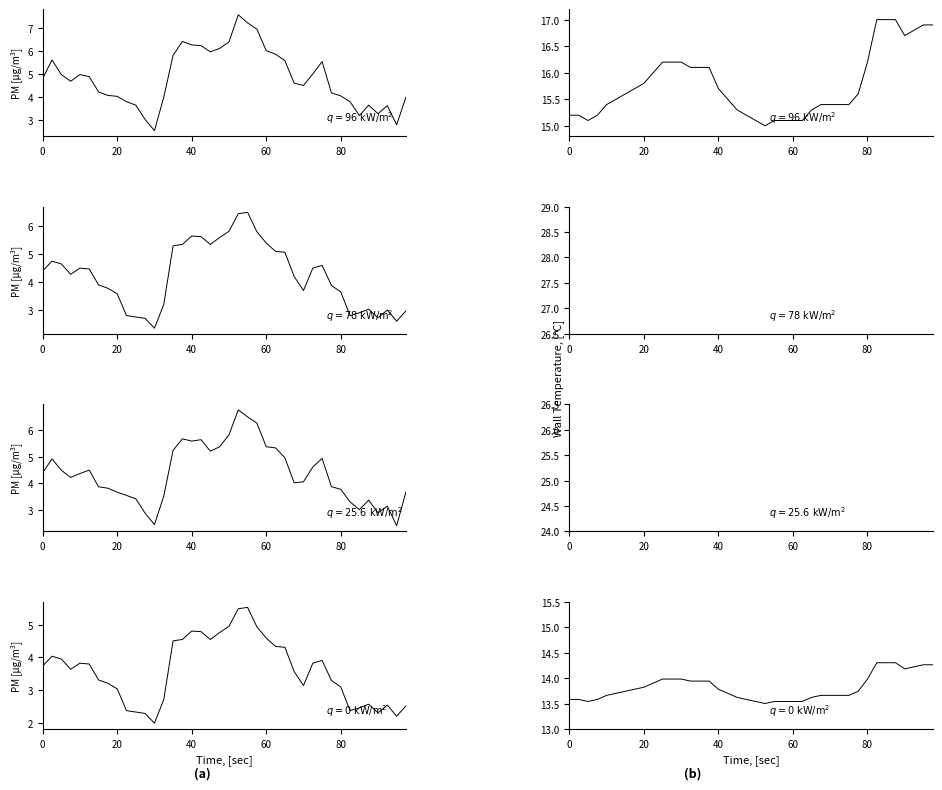

True or false: SDS_P2 and Temp cross at least once.

False